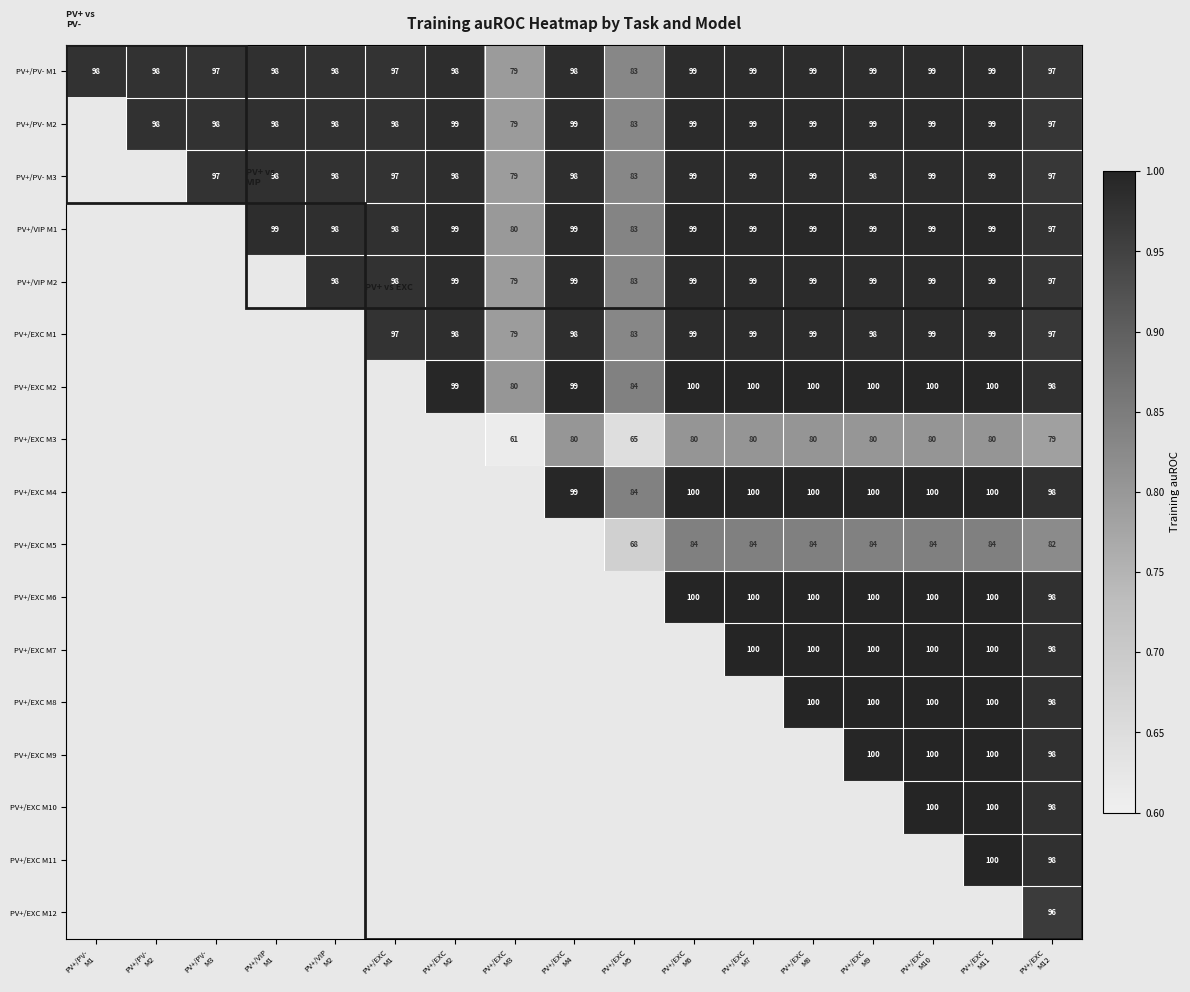

Count the number of categories in the chart.

17